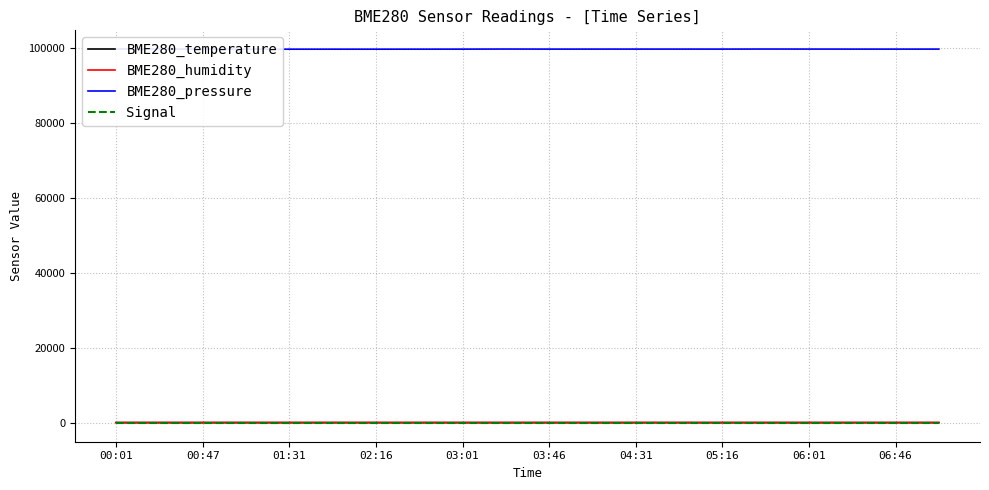

What are all the series names shown in the legend?

BME280_temperature, BME280_humidity, BME280_pressure, Signal